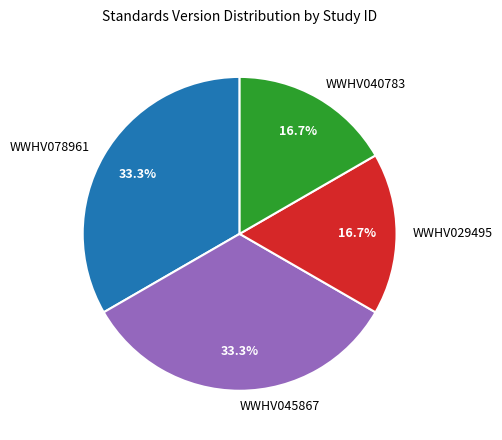

To the nearest percent, what portion does WWHV040783 represent?

17%